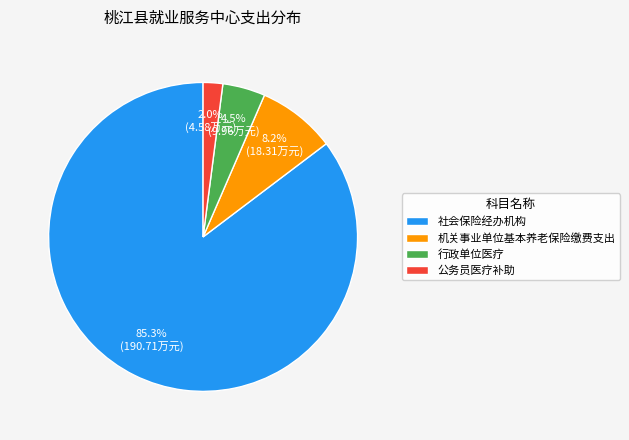

Between 机关事业单位基本养老保险缴费支出 and 公务员医疗补助, which is larger?

机关事业单位基本养老保险缴费支出